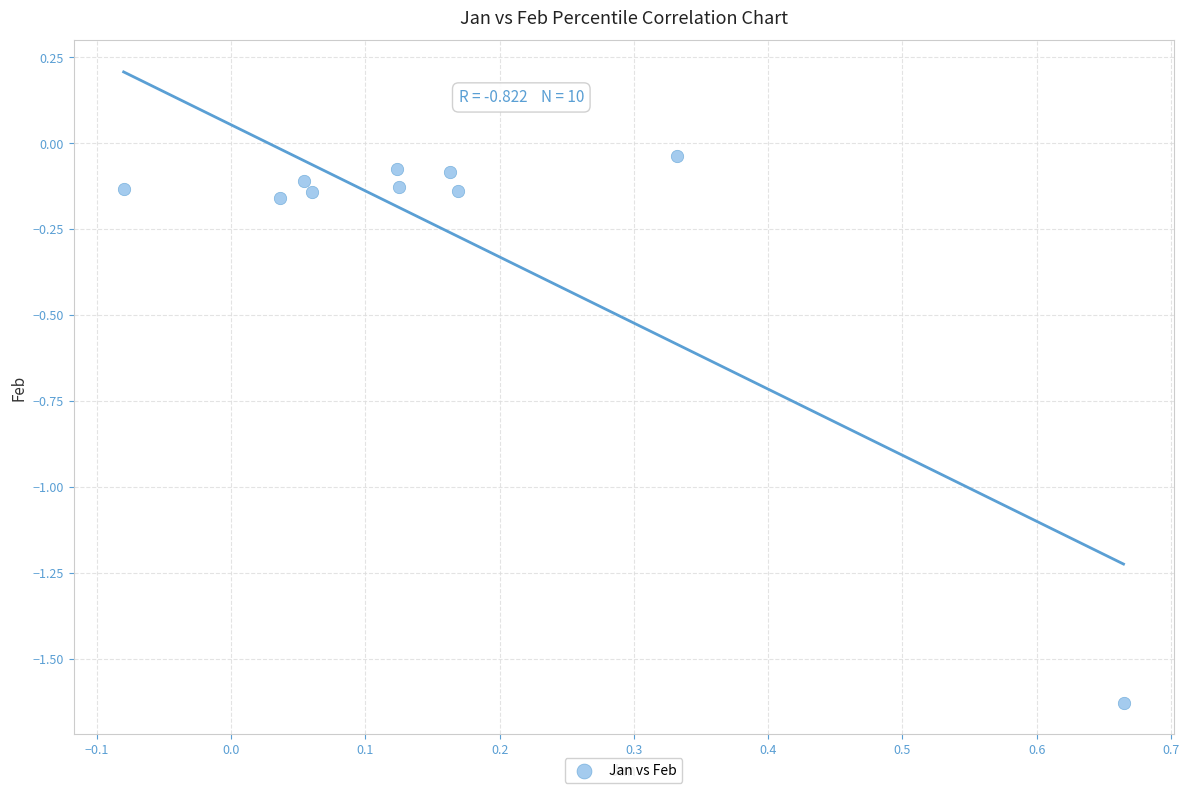

What is the range of Y values (max minus min)?

1.6